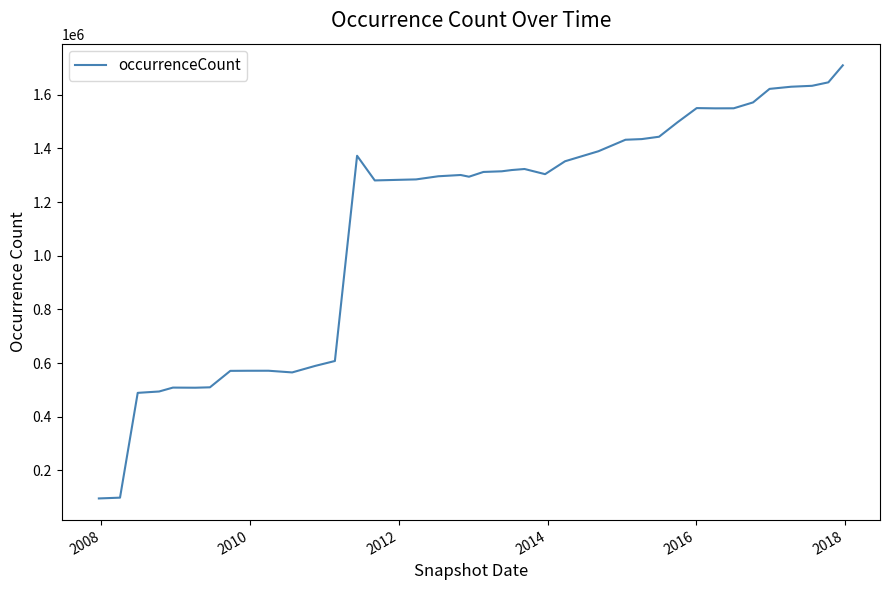

What is the smallest value displayed?

95275